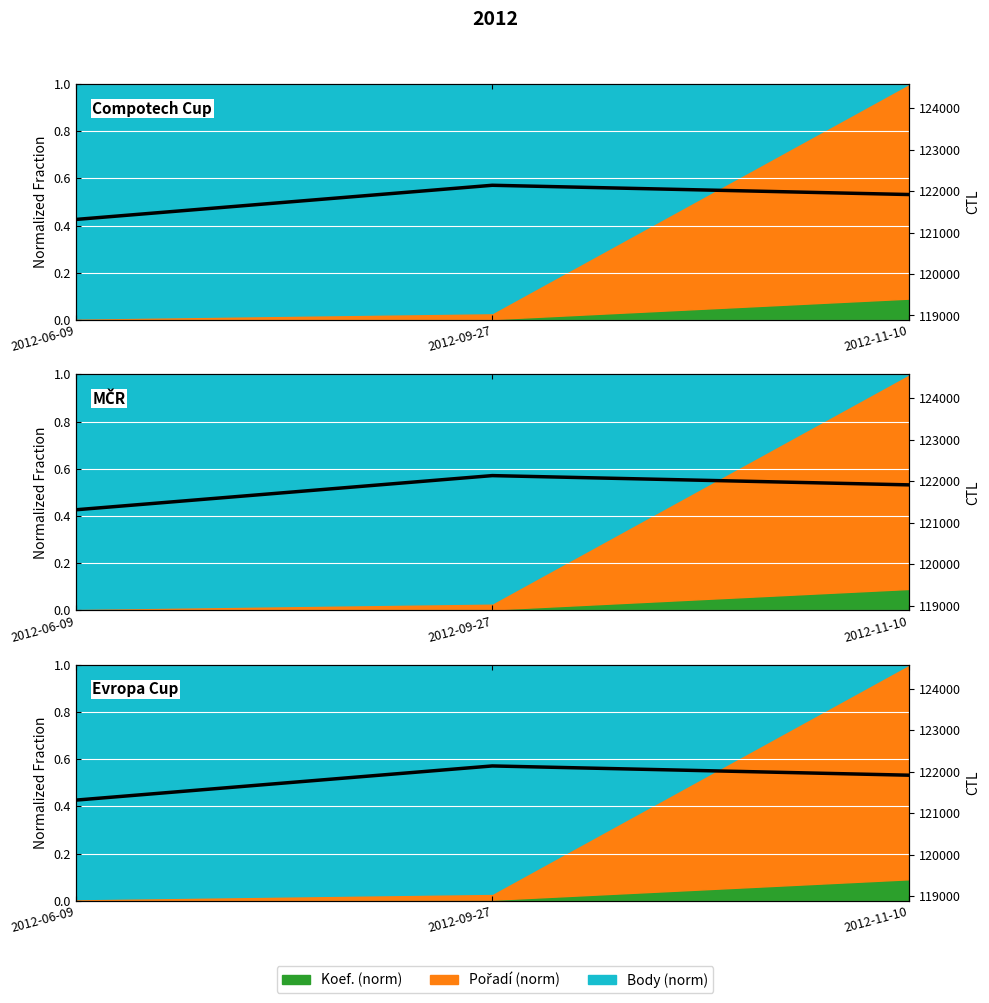

What is the maximum value shown in the chart?

122139